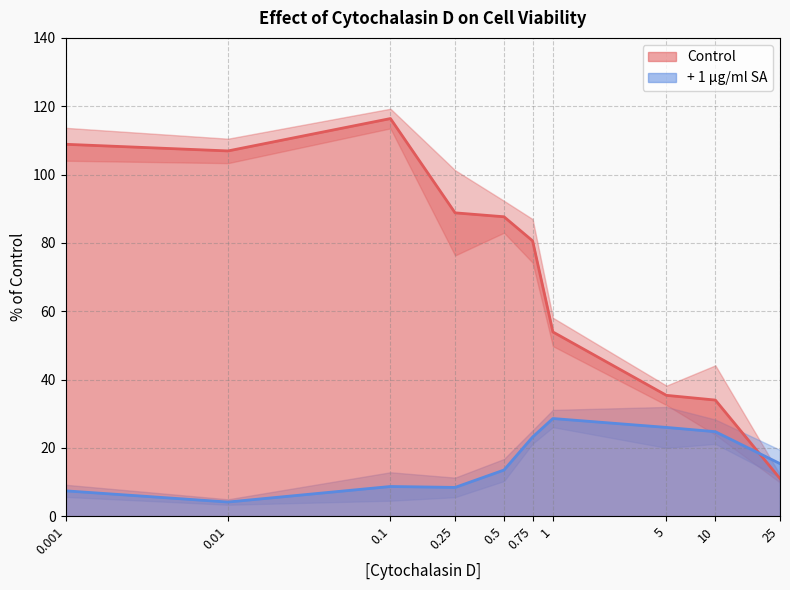

After their last crossing, which series has the higher values: + 1 µg/ml SA Mean or Control Mean?

+ 1 µg/ml SA Mean